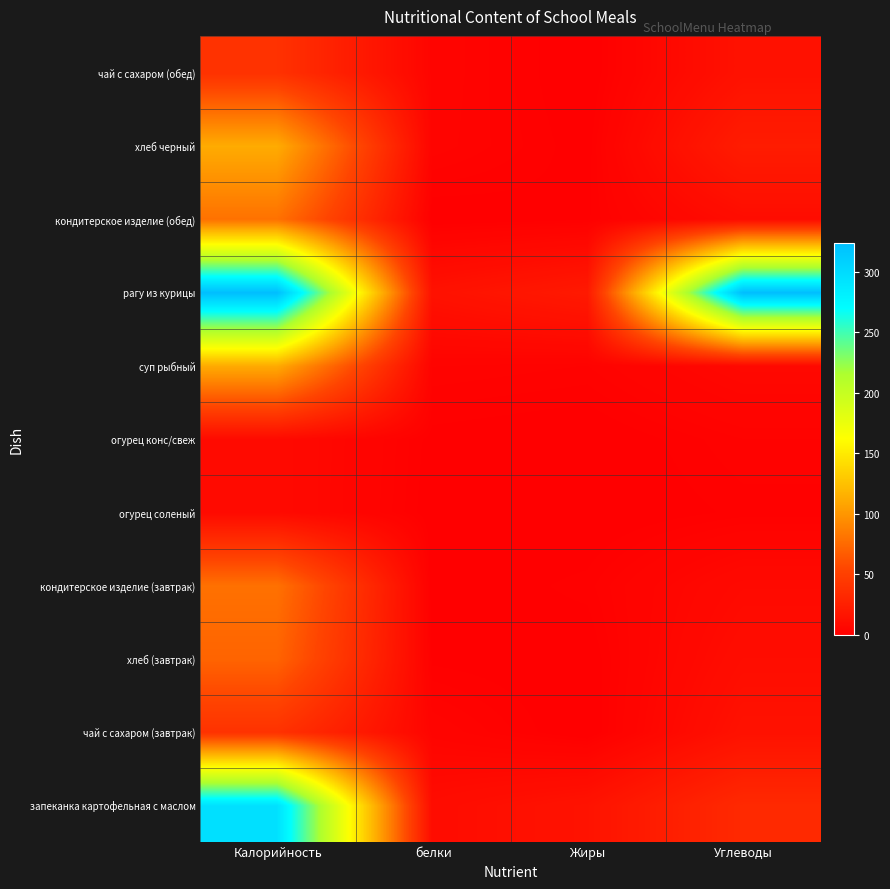

Which category has the lowest value across all series?

Жиры